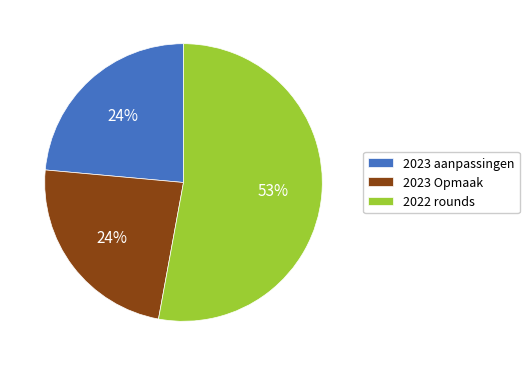

Which category has the biggest portion of the pie?

2022 rounds